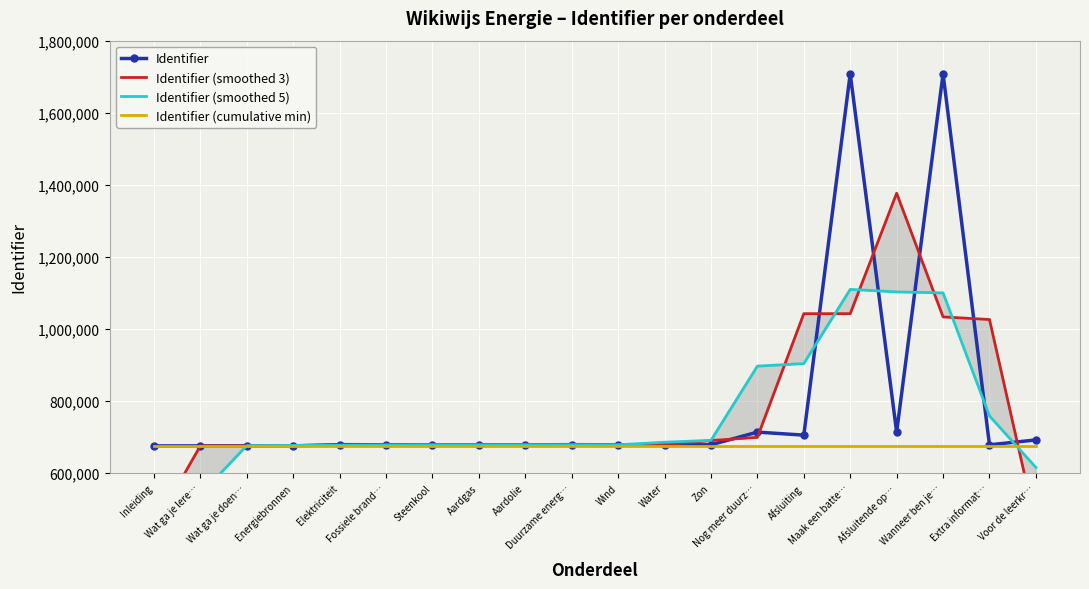

What is the sum of the Identifier (smoothed 3) values at Fossiele brand… and Voor de leerkr…?

1135396.7